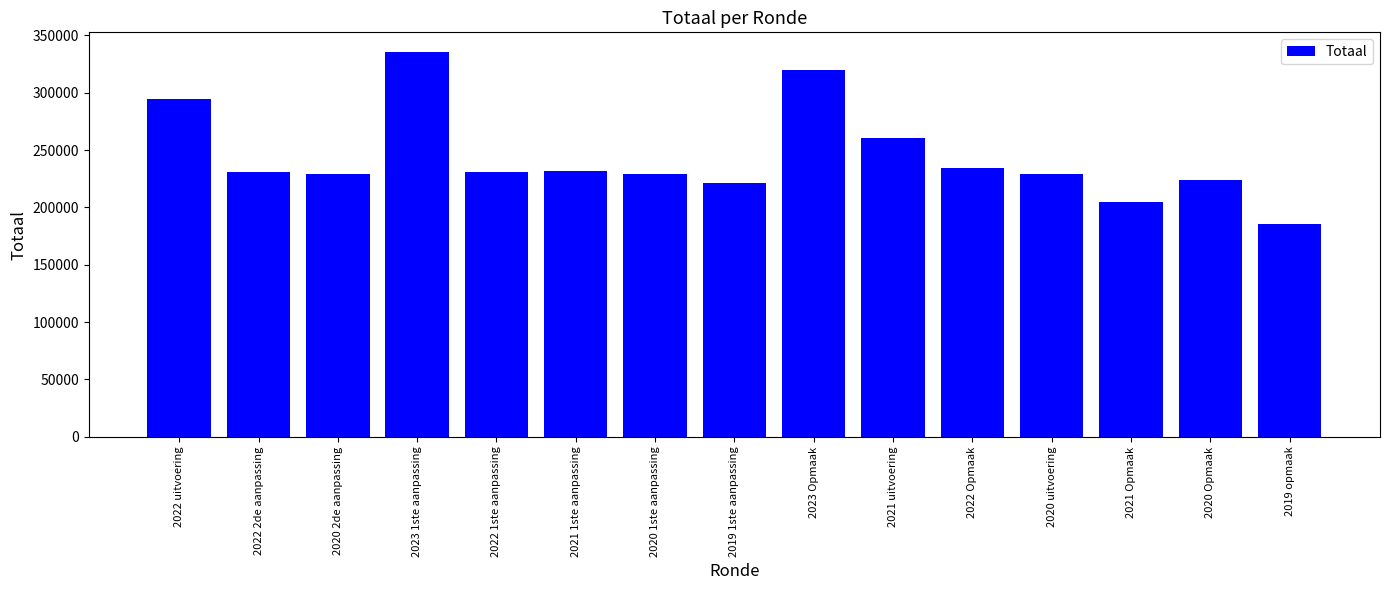

What value does the data have at 2020 Opmaak?

224282